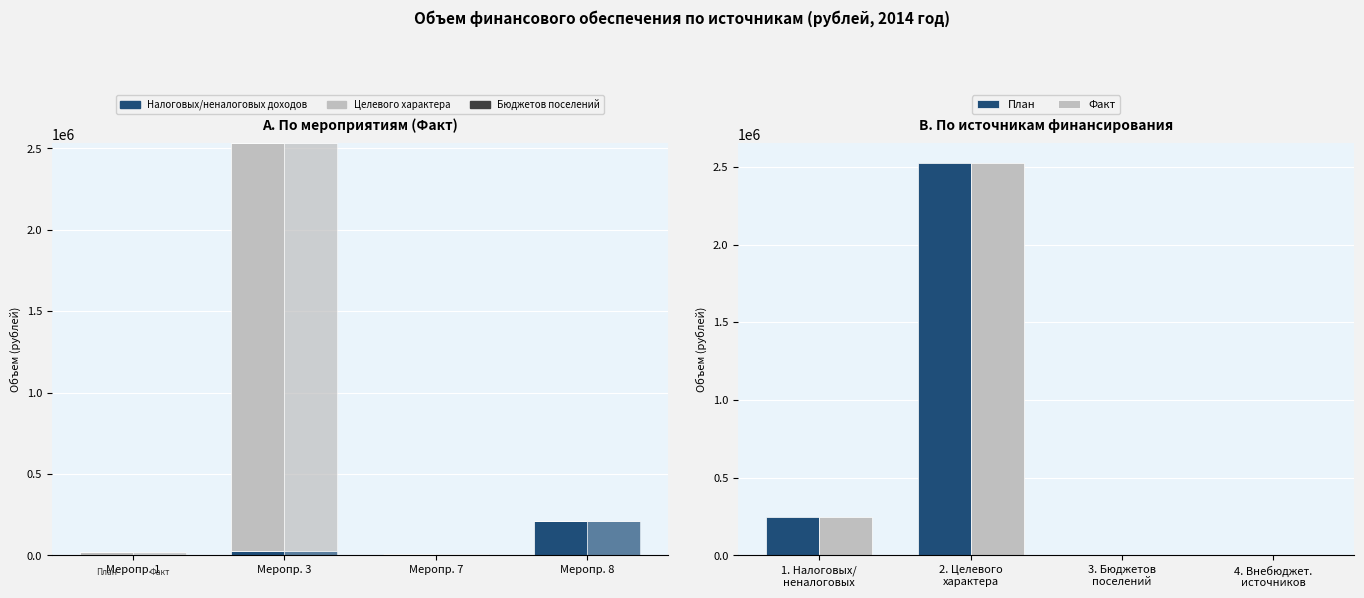

What is the sum of all Налоговых/неналоговых доходов values?

245492.9